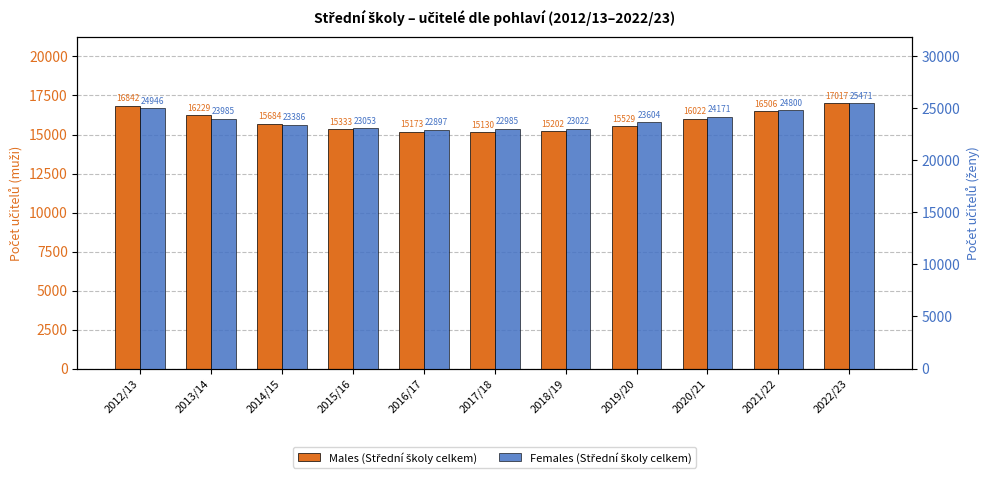

Which label corresponds to the largest value in the chart?

2022/23